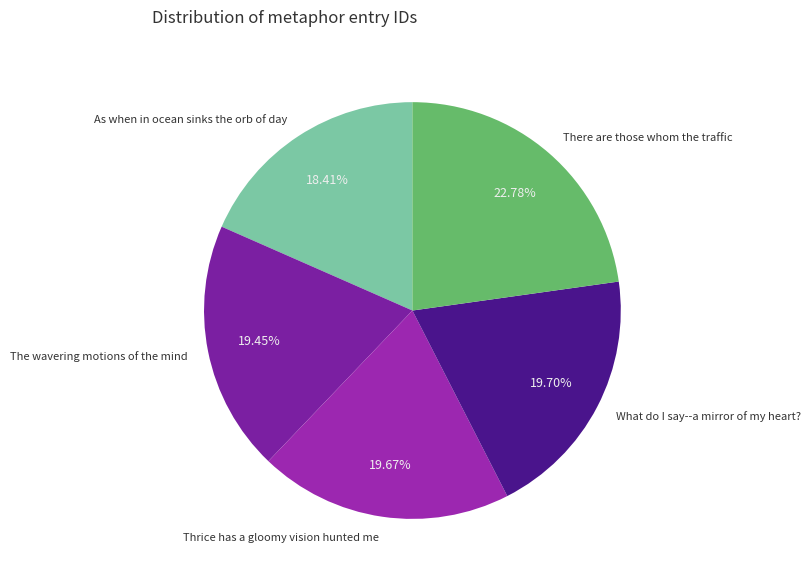

To the nearest percent, what percentage of the pie is Thrice has a gloomy vision hunted me?

20%